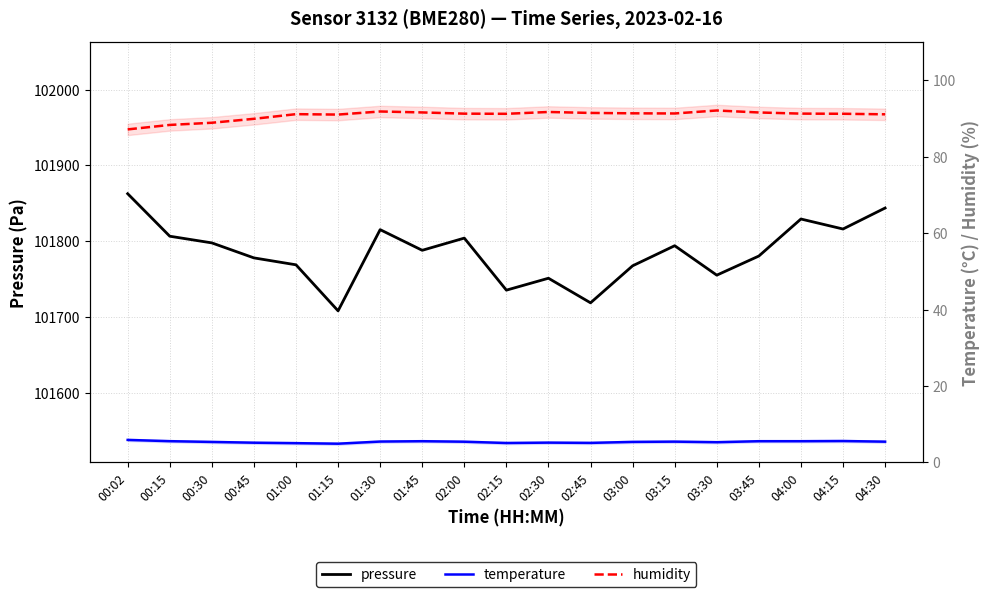

Which has a higher value, 00:02 or 02:00?

00:02